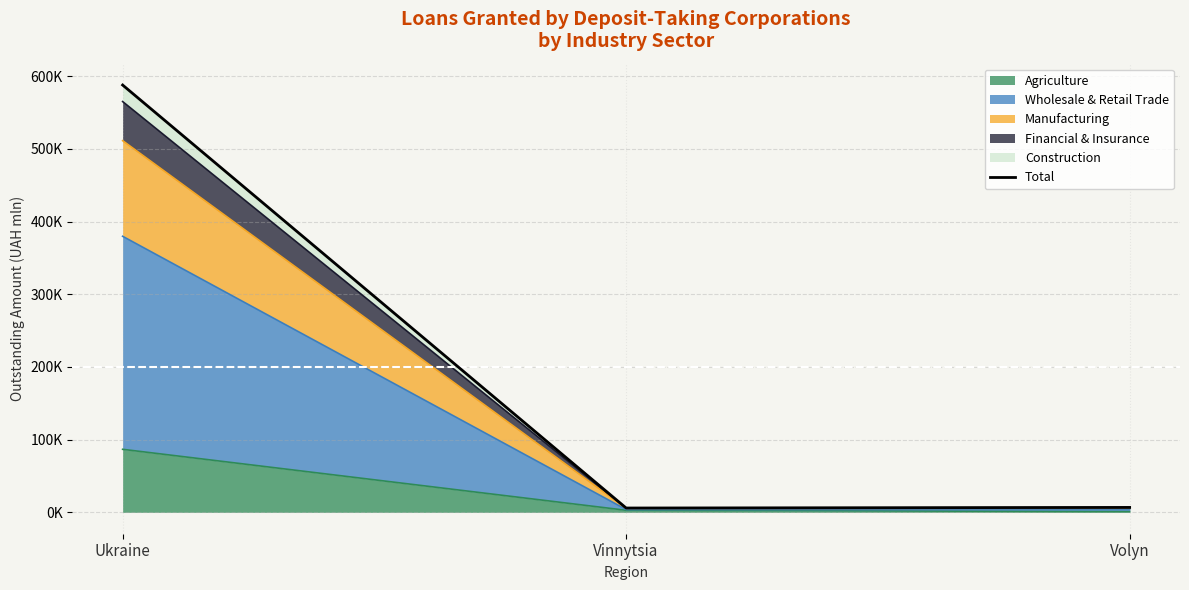

The value at Volyn is 10584.4. True or false?

False